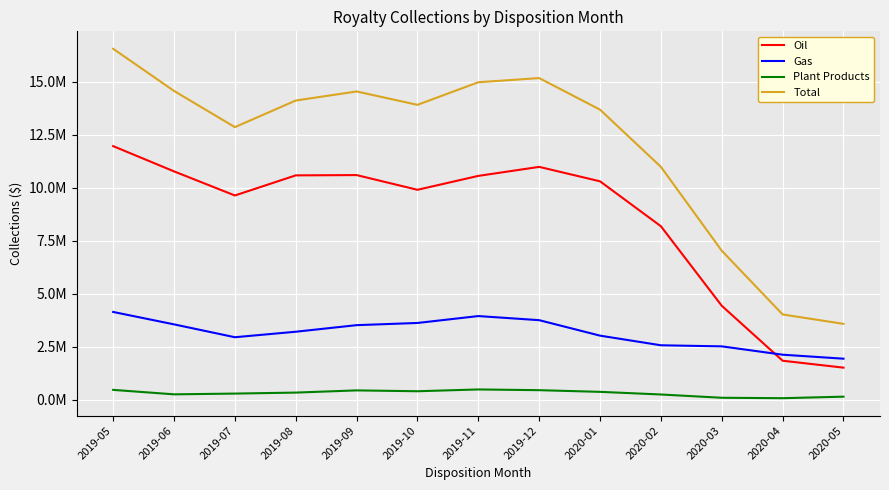

What are all the series names shown in the legend?

Oil, Gas, Plant Products, Total